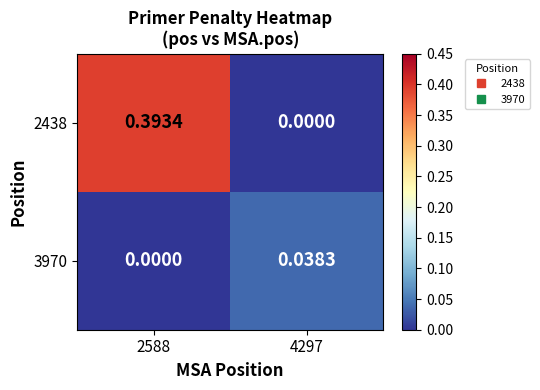

Between 2588 and 4297, which series saw the biggest shift?

2438